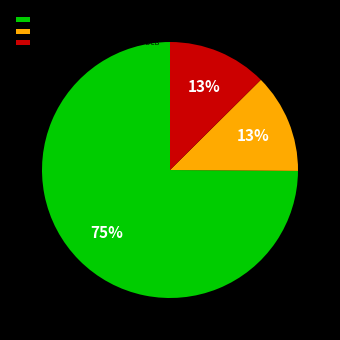

What percentage is the Capital budget - Bill 1 (DCB) slice, to the nearest percent?

13%